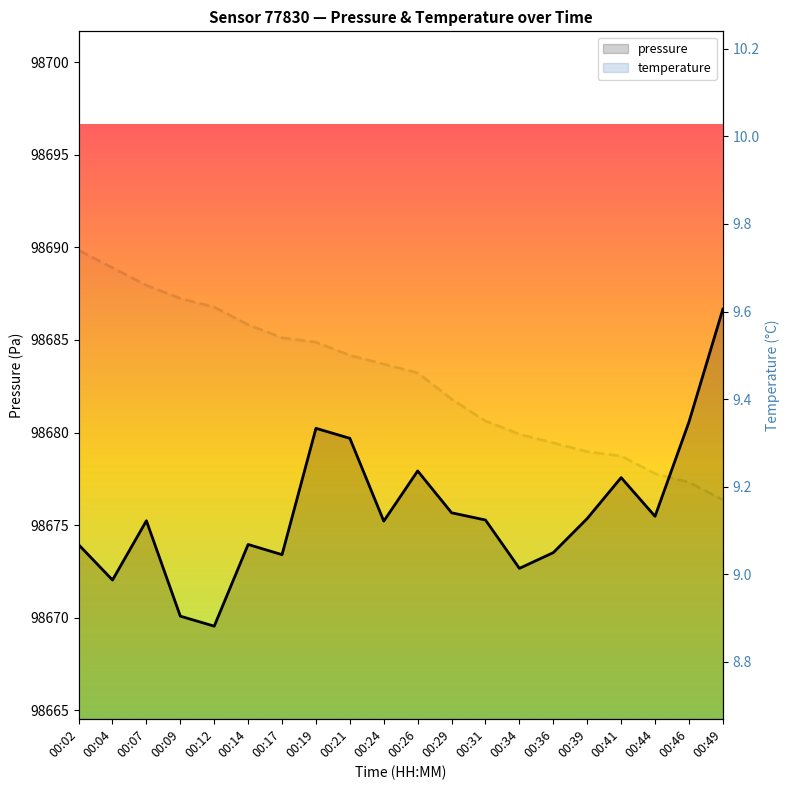

Which series has the largest total across all categories?

pressure